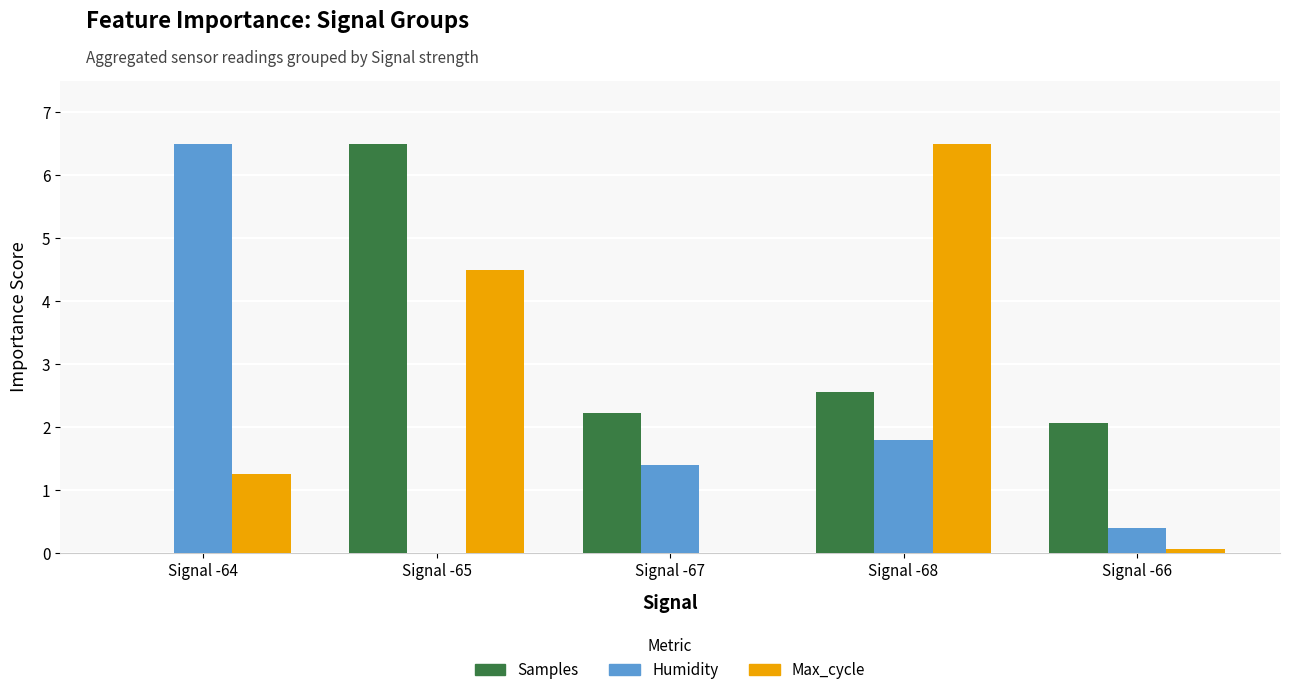

What are all the series names shown in the legend?

Samples, Humidity, Max_cycle